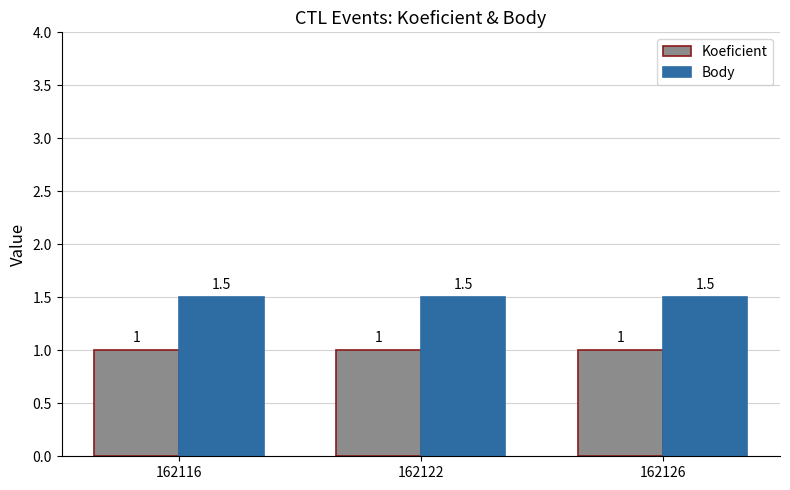

Are the bars horizontal?

No